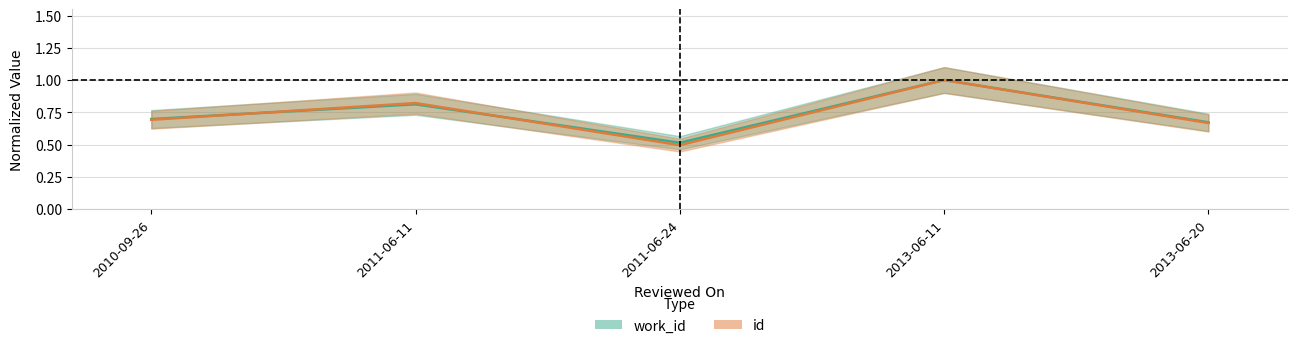

At which category does id reach its first local valley?

2011-06-24